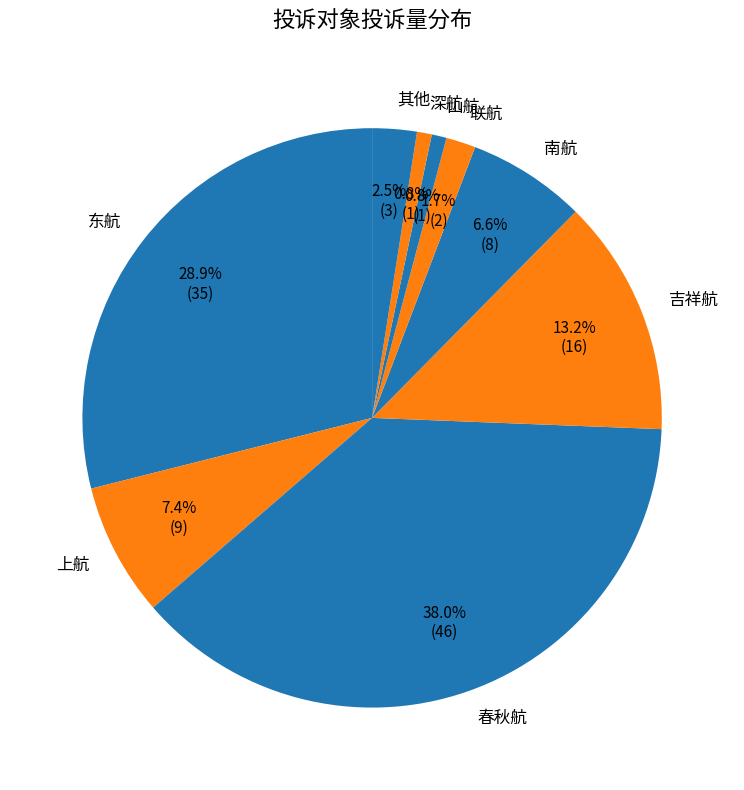

True or false: 春秋航 accounts for 38% of the total.

True